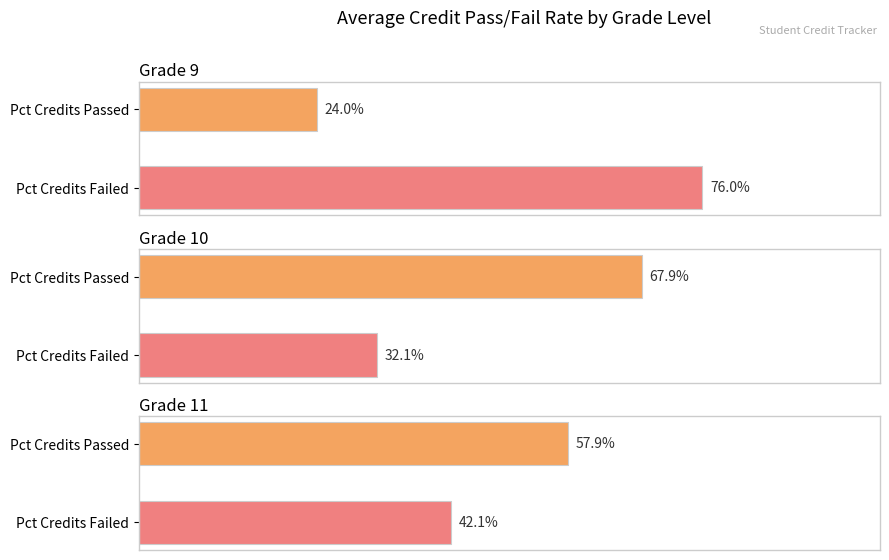

At which label does Percentage of Credits Failed reach its peak?

9